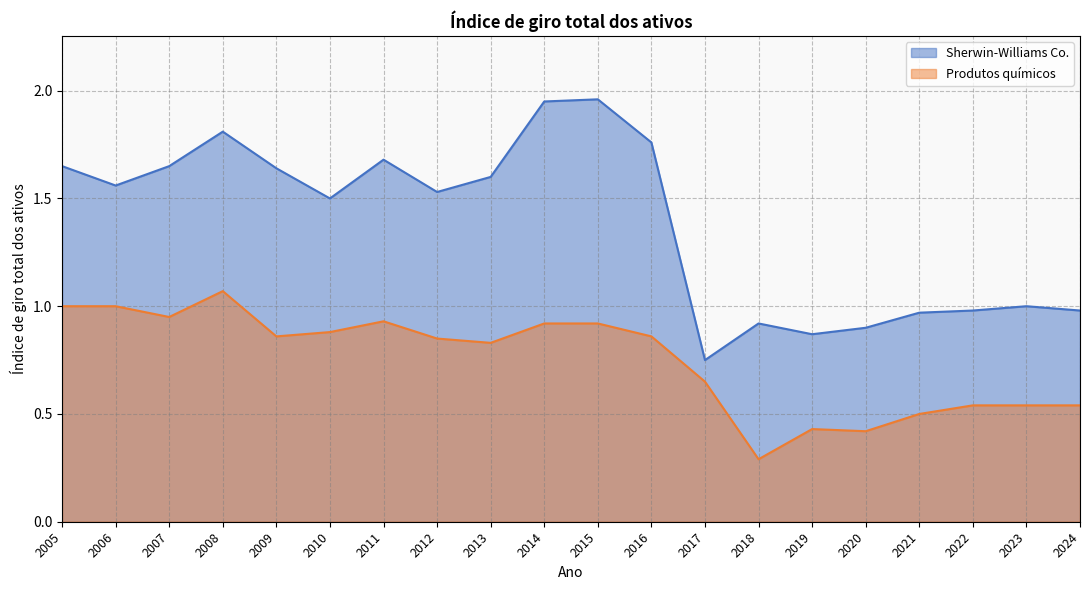

In Produtos químicos, how many points are higher than both neighbors (excluding endpoints)?

3